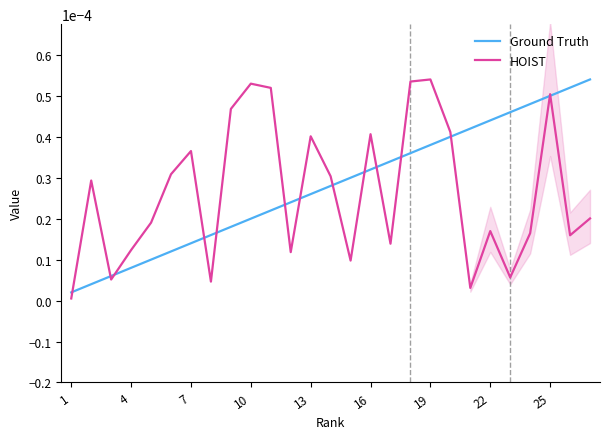

The Ground Truth series shows 0.0 at 4. True or false?

True